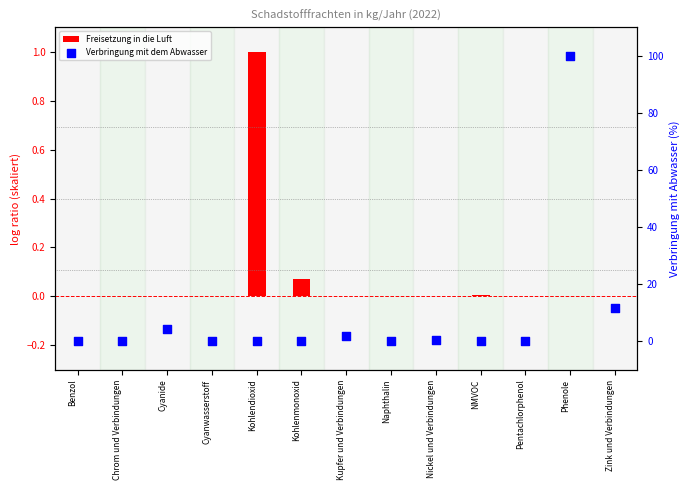

At how many categories does at least one series exceed 44?

1